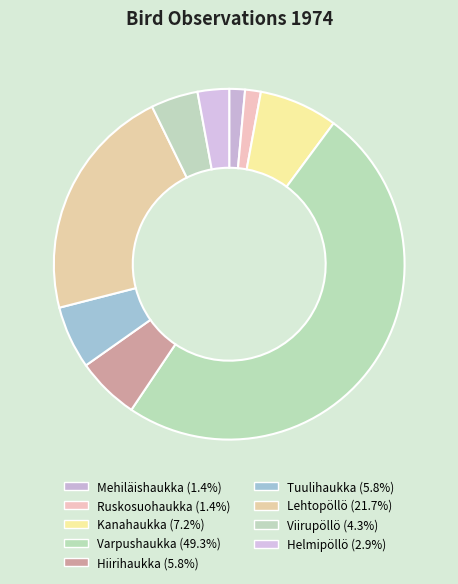

How many segments does this pie chart have?

9